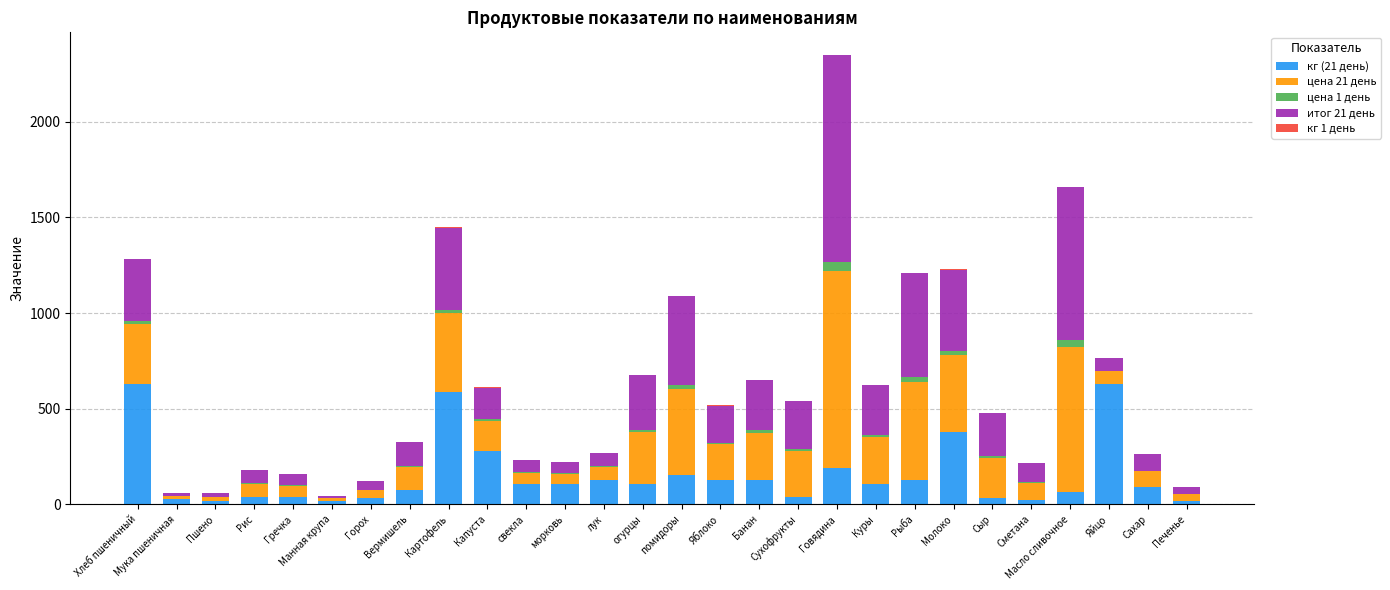

The value of кг (21 день) at Хлеб пшеничный is 204.6. True or false?

False